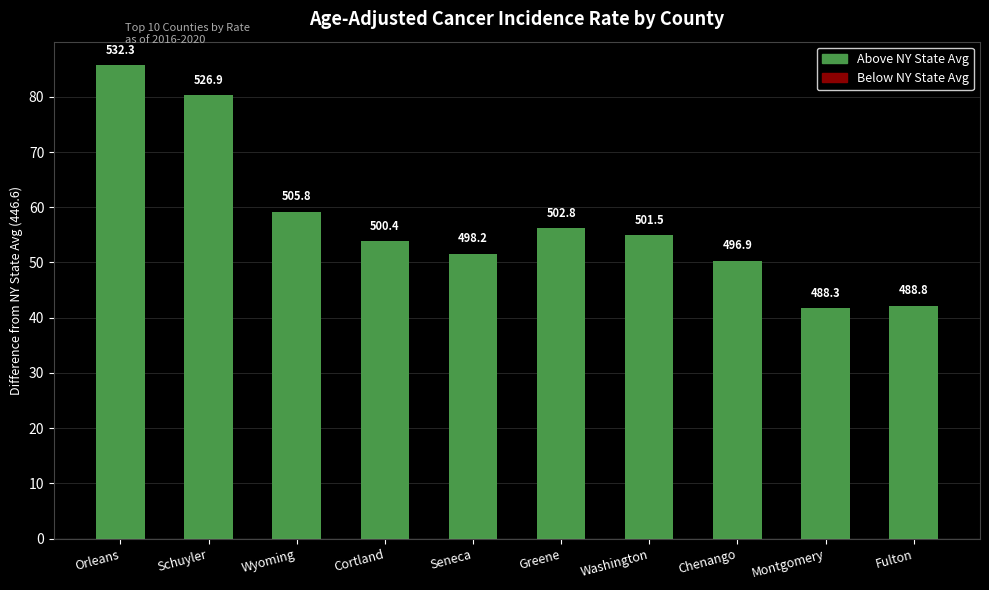

Does the chart contain any negative values?

No